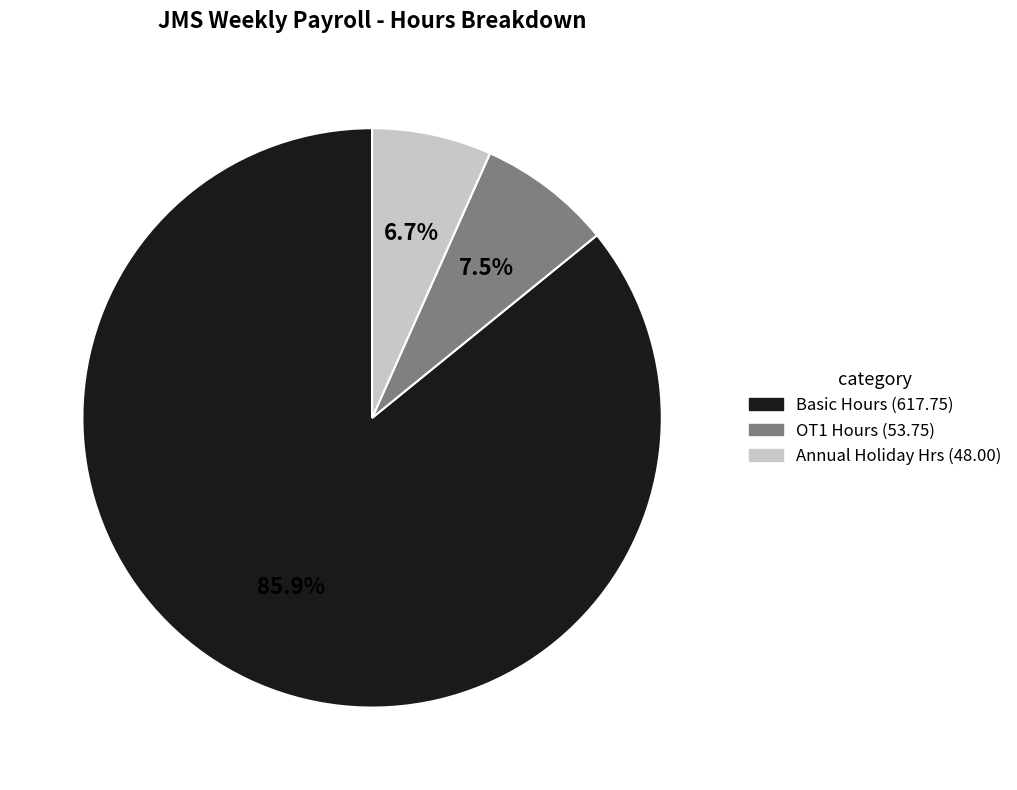

Is it true that OT1 Hours is 20% of the pie?

False